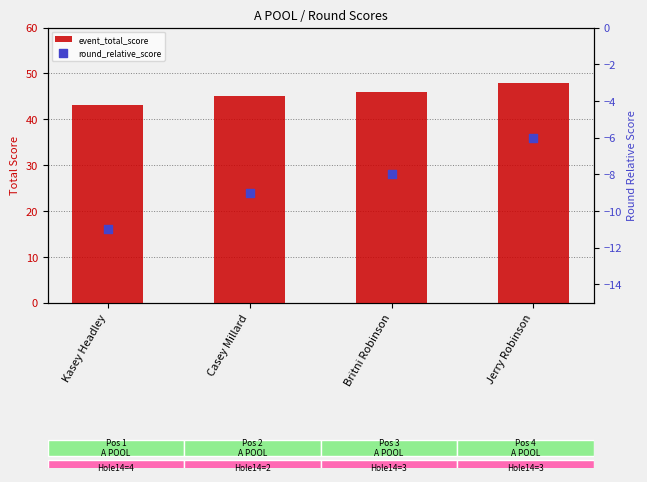

Which series contains the highest Y value?

event_total_score